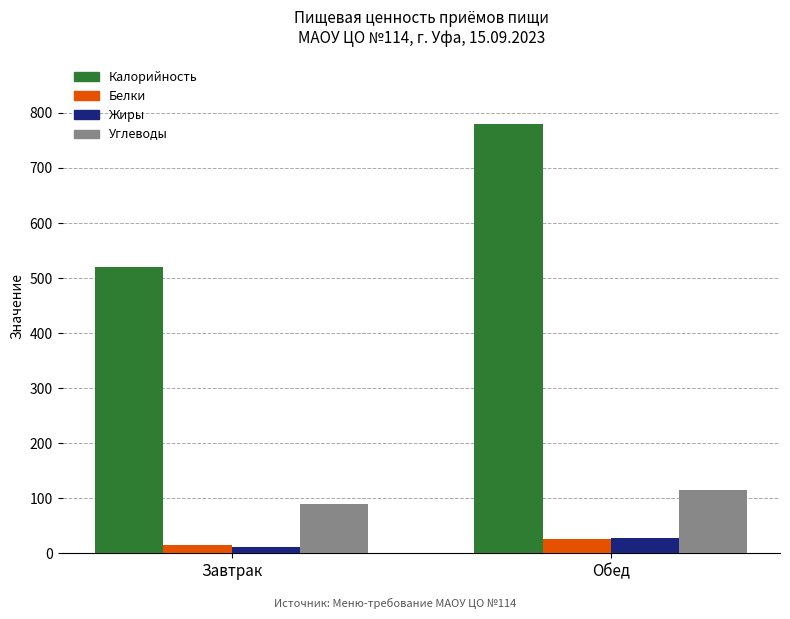

What is the sum of all Белки values?

42.2